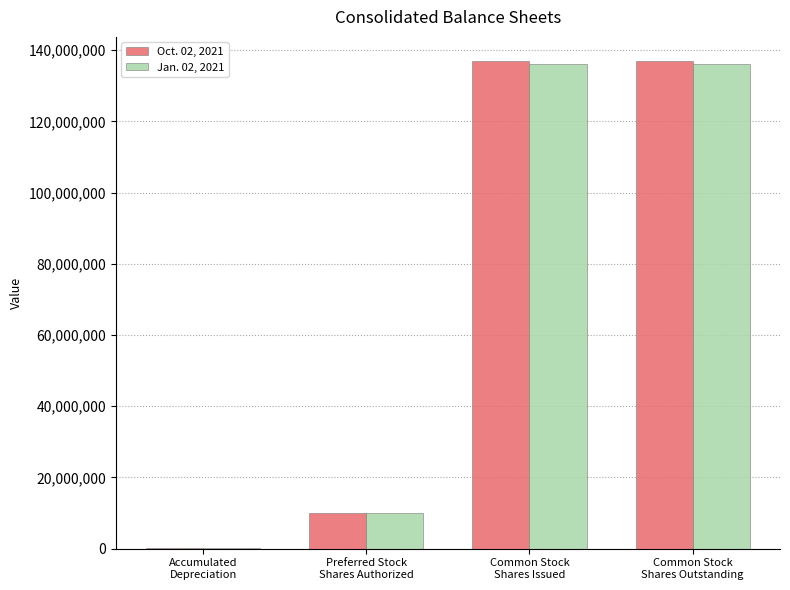

What is the spread (max minus min) of values at Common Stock
Shares Outstanding?

665000